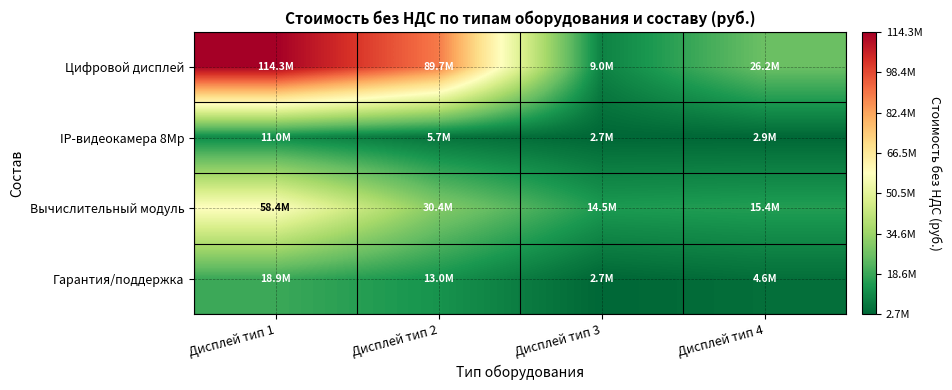

Reading left to right, what are all the values shown in this chart?

Цифровой дисплей: Дисплей тип 1=114299966.2	Дисплей тип 2=89700375.2	Дисплей тип 3=9022138.8	Дисплей тип 4=26155992.3
IP-видеокамера 8Mp: Дисплей тип 1=11029897.8	Дисплей тип 2=5742839.3	Дисплей тип 3=2734685.4	Дисплей тип 4=2916997.8
Вычислительный модуль: Дисплей тип 1=58406053.9	Дисплей тип 2=30409763.6	Дисплей тип 3=14480839.8	Дисплей тип 4=15446229.1
Гарантия/поддержка: Дисплей тип 1=18924799.3	Дисплей тип 2=12962856.7	Дисплей тип 3=2702479.5	Дисплей тип 4=4585479.7